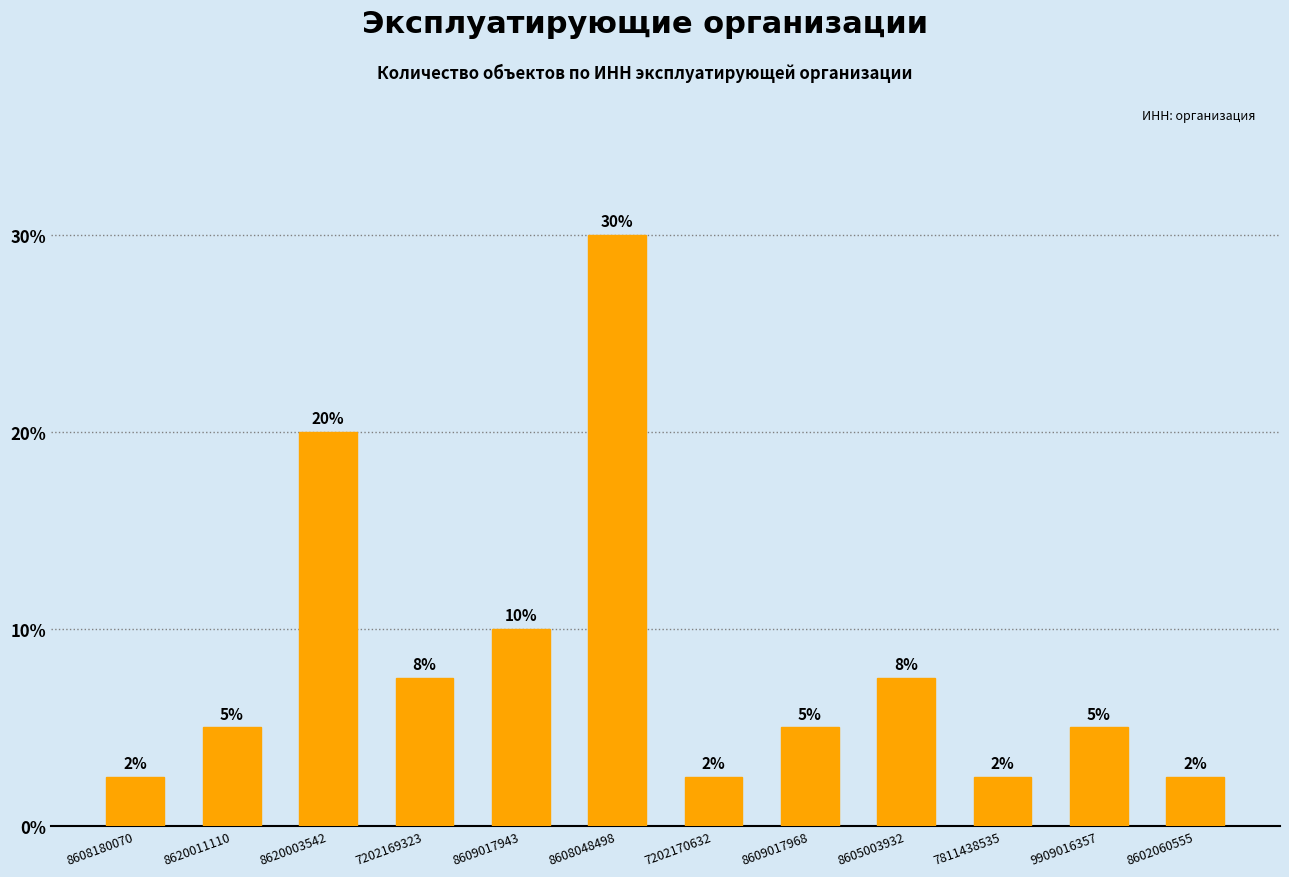

Approximately how many times larger is the value at 8620011110 compared to 8605003932?

0.7